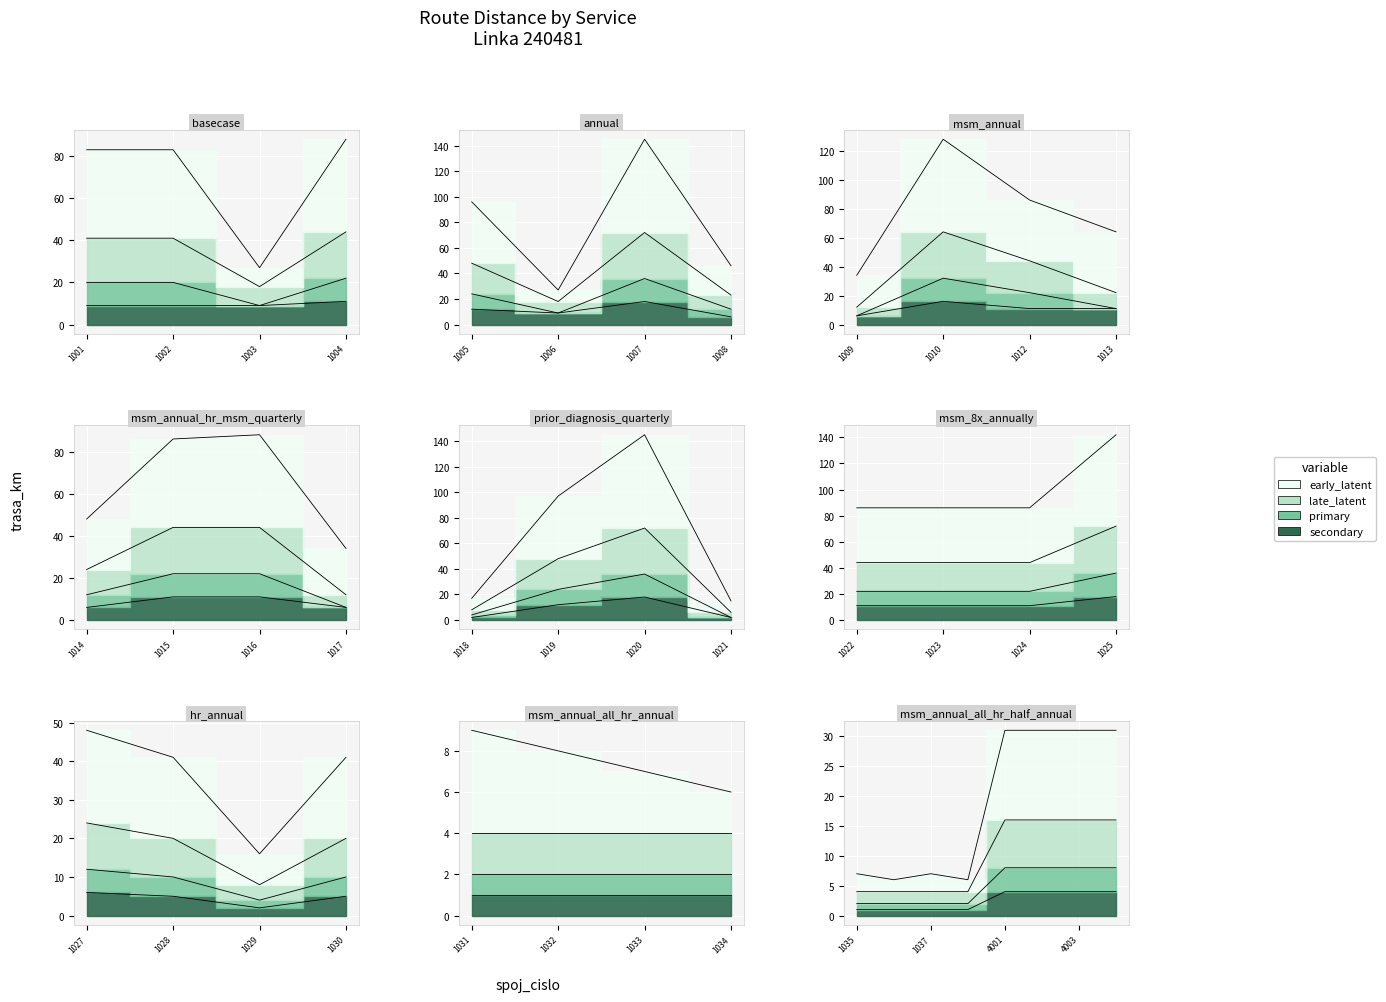

Is the value of early_latent at 1027 greater than the value of late_latent at 1029?

Yes